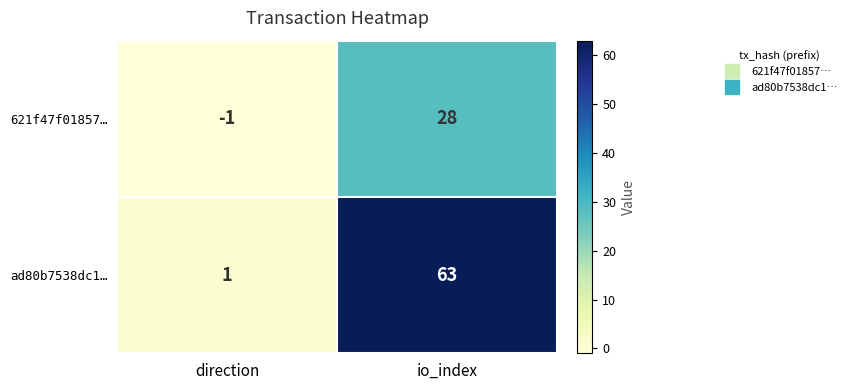

The value of ad80b7538dc1… at io_index is 99. True or false?

False